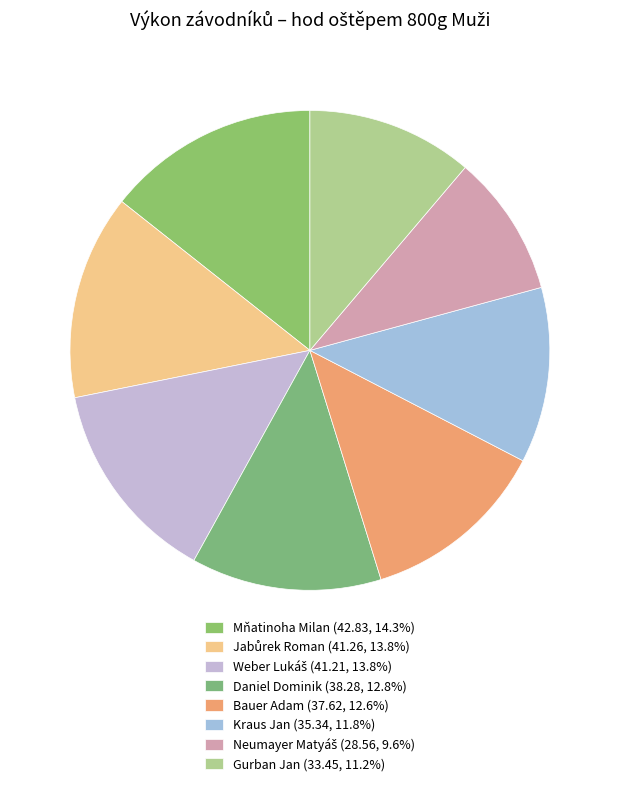

Count the number of slices in the pie.

8